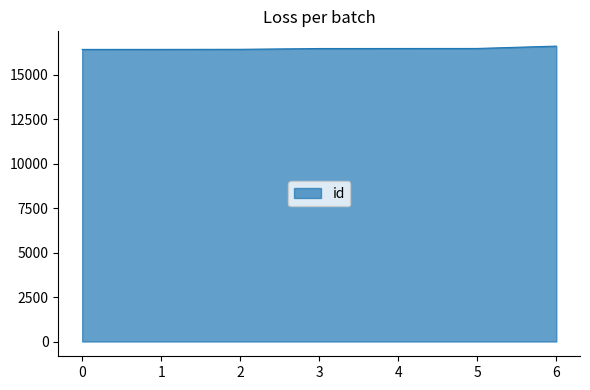

What is the sum of the values at 4 and 0?

32918